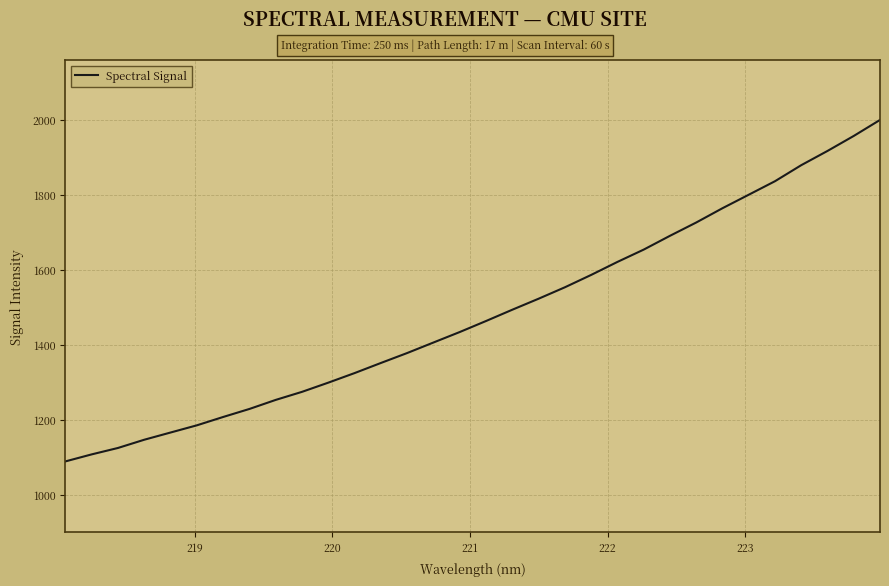

How many distinct data groups are displayed?

1